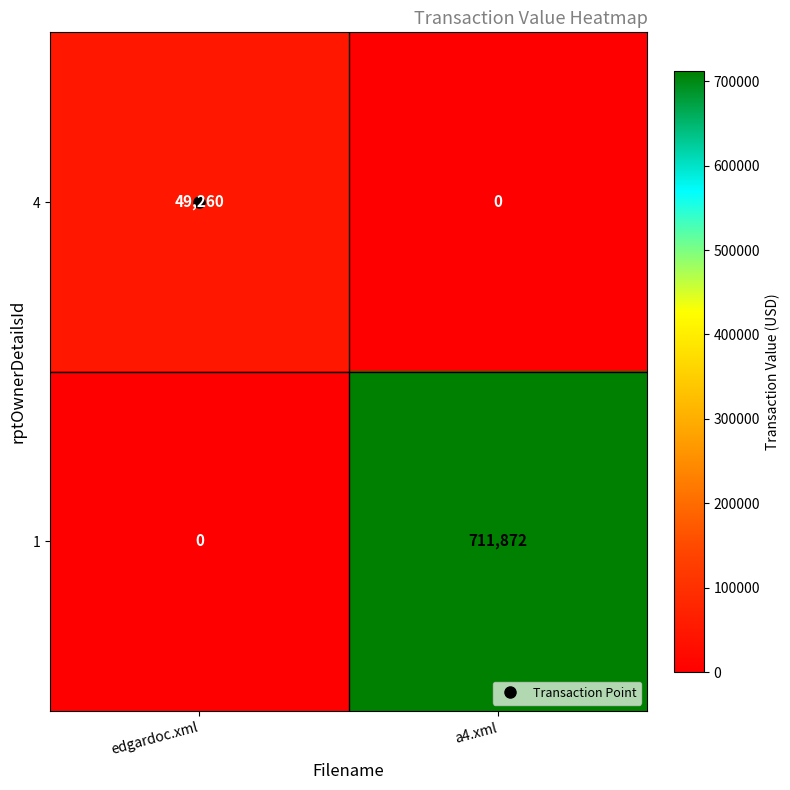

What is the sum of the 4 values at edgardoc.xml and a4.xml?

49260